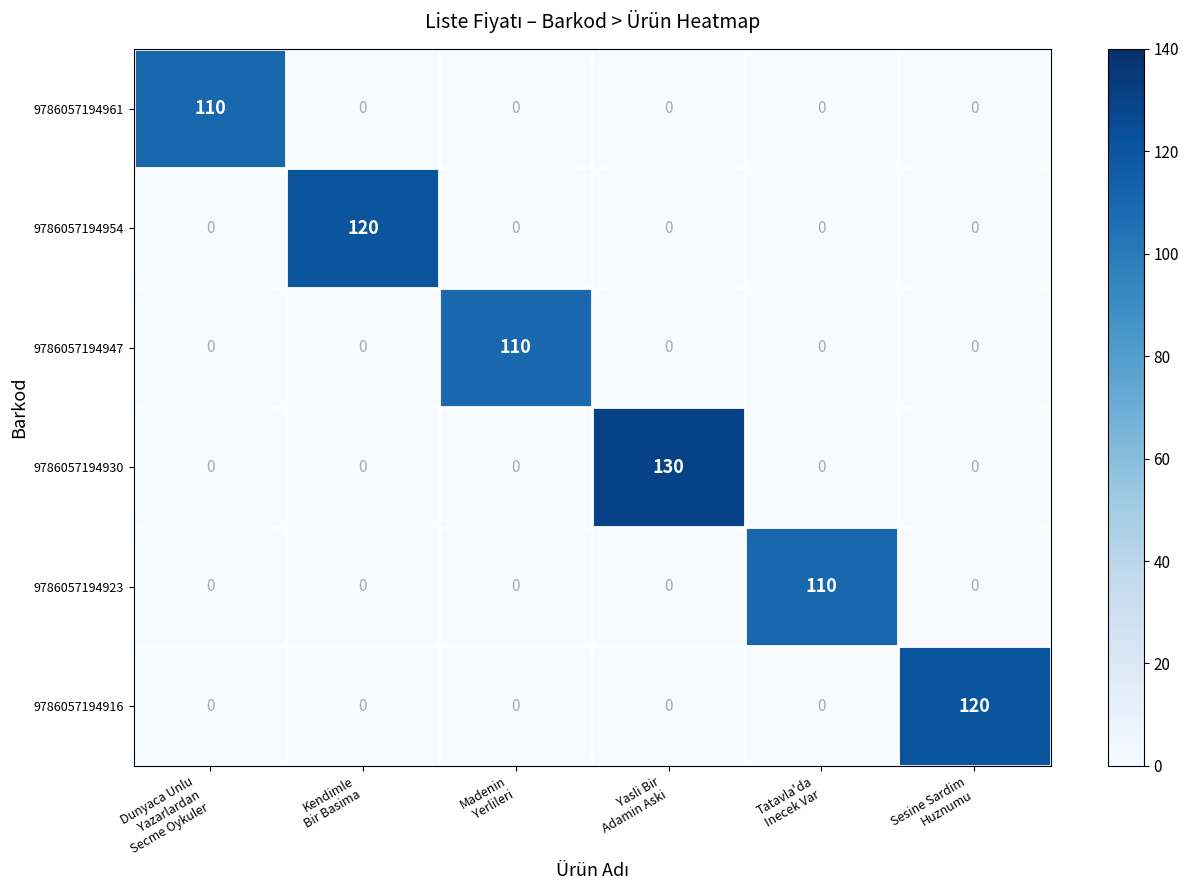

What is the difference between the highest and lowest values at Kendimle
Bir Basima?

120